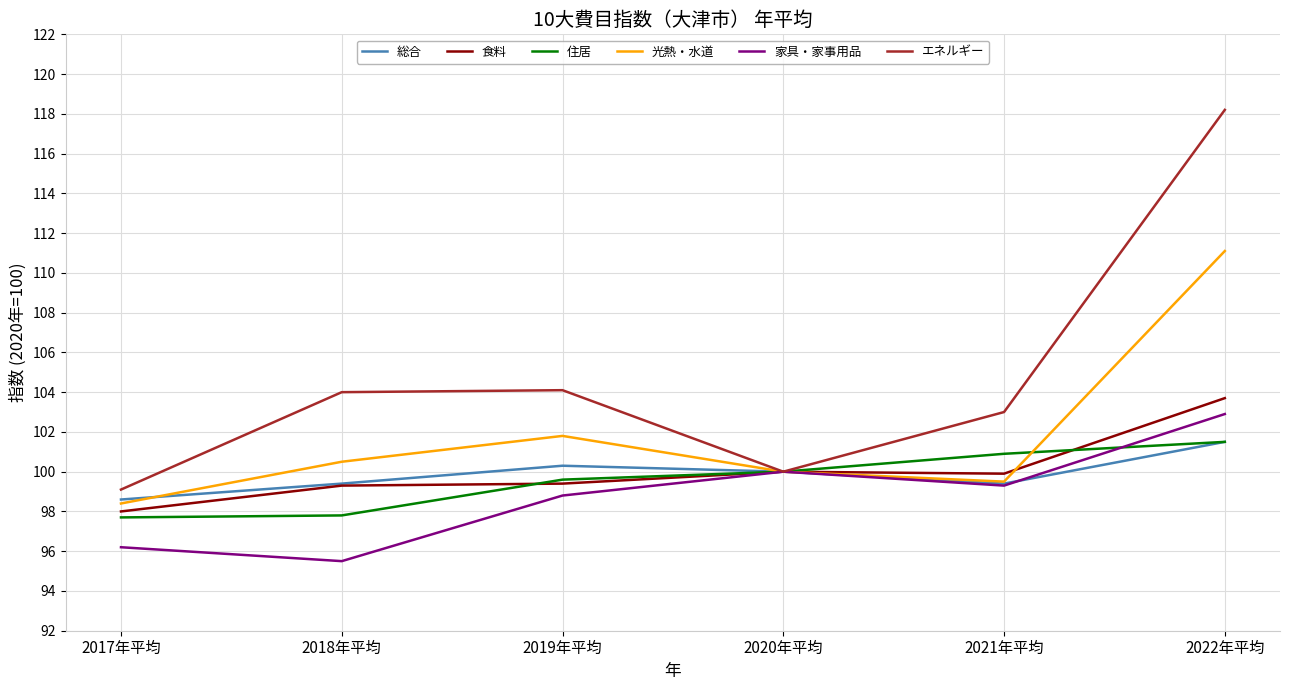

After their last crossing, which series has the higher values: 総合 or 家具・家事用品?

家具・家事用品